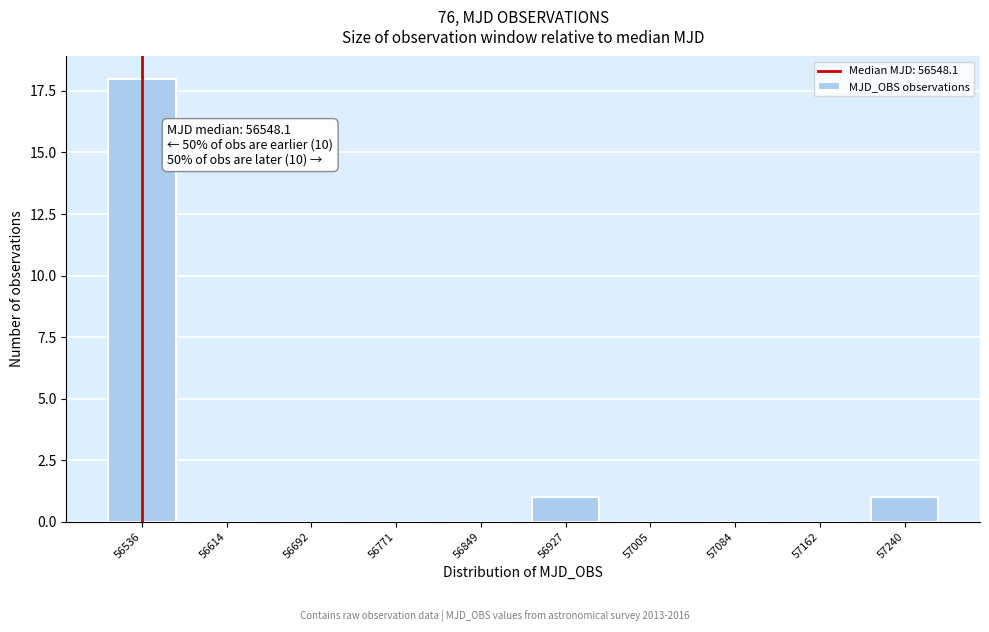

Reading right to left, list all the values displayed in this chart.

57240=1	57162=0	57084=0	57005=0	56927=1	56849=0	56771=0	56692=0	56614=0	56536=18